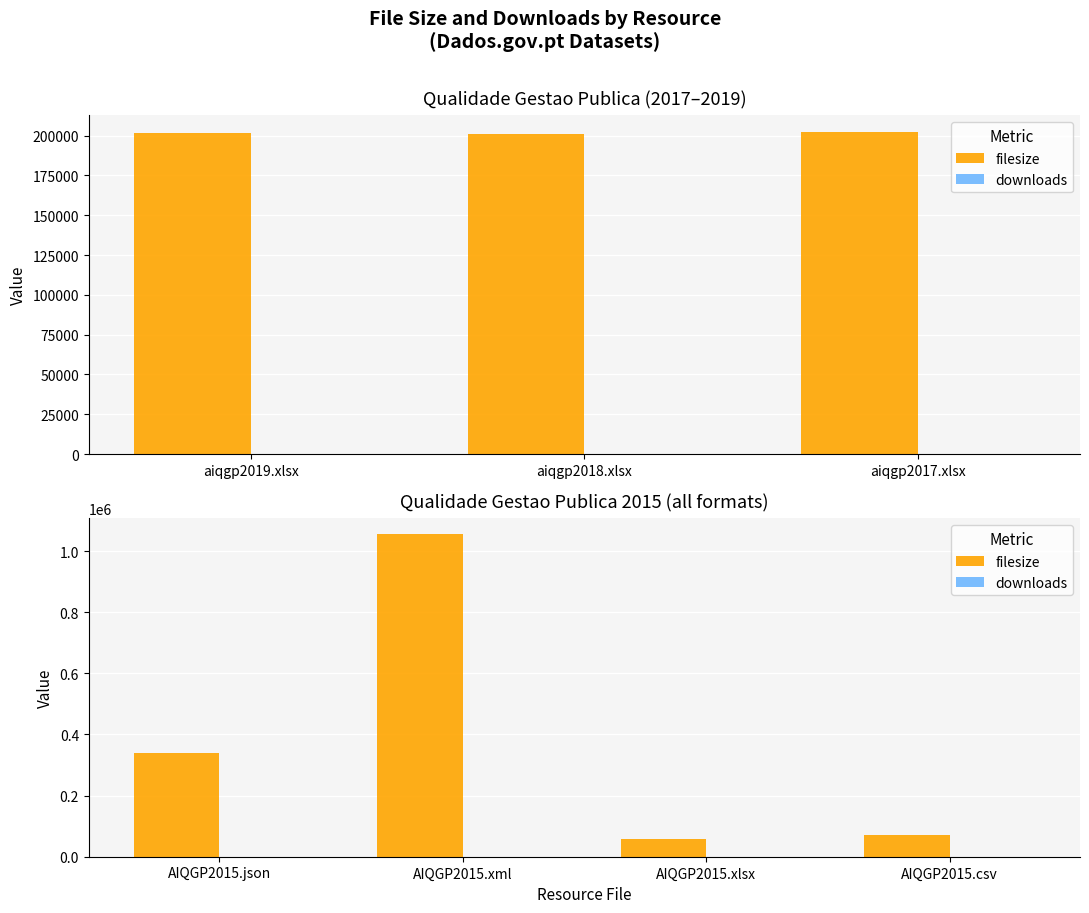

At AIQGP2015.xlsx, list the series in order from smallest to largest.

downloads, filesize